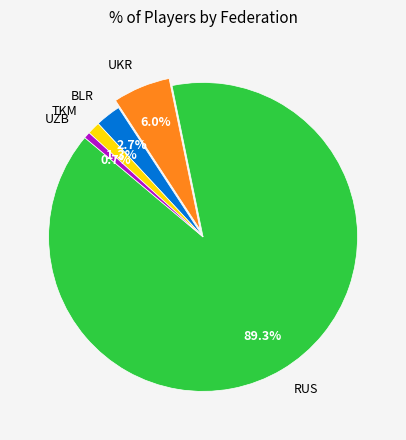

Combined, what portion of the pie is TKM and UZB?

2.0%